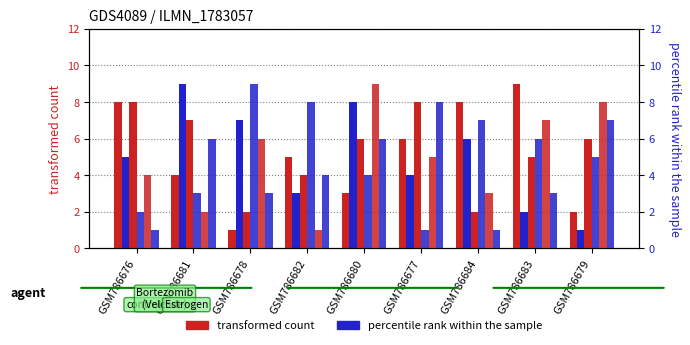

What is the minimum value for col_6?

1